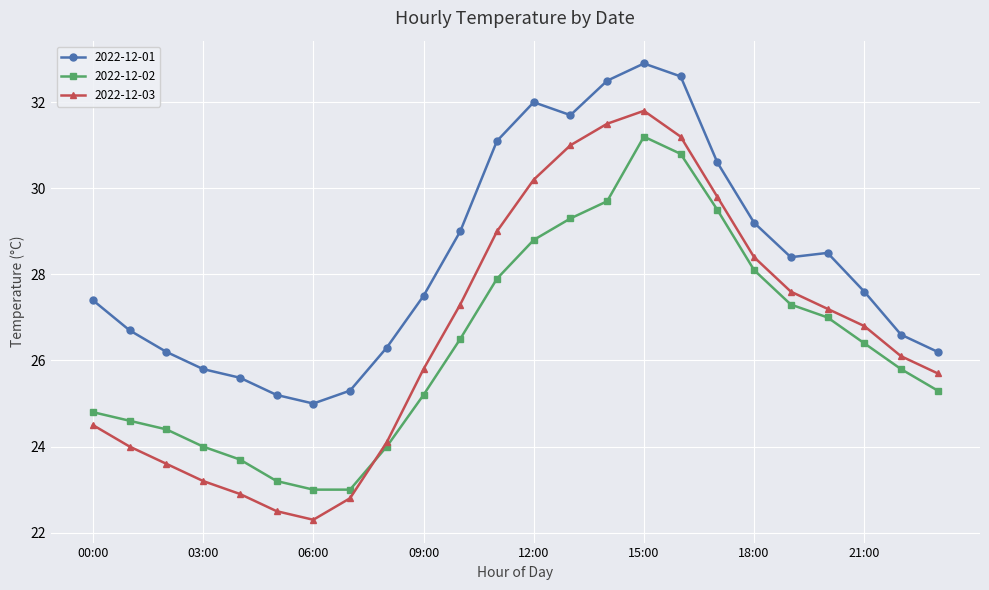

List the series in order of their peak value, highest first.

2022-12-01, 2022-12-03, 2022-12-02